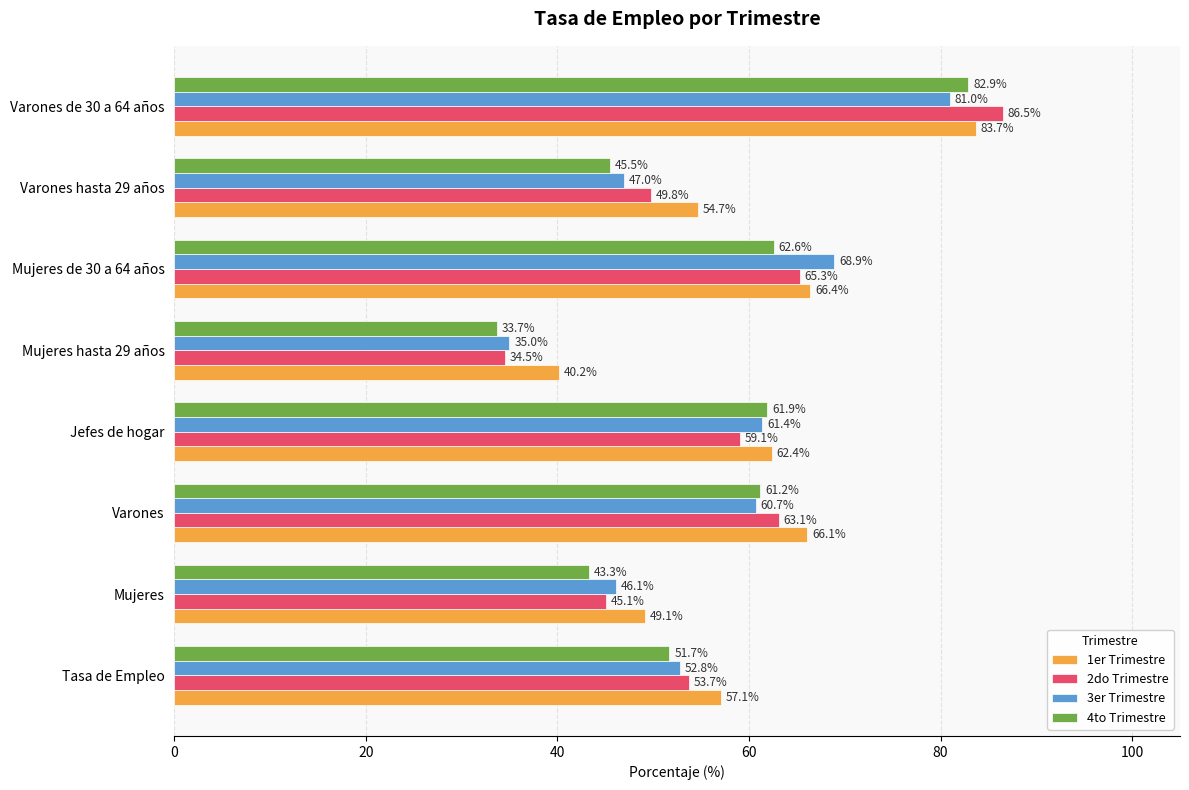

Which category has the highest value across all series?

Varones de 30 a 64 años